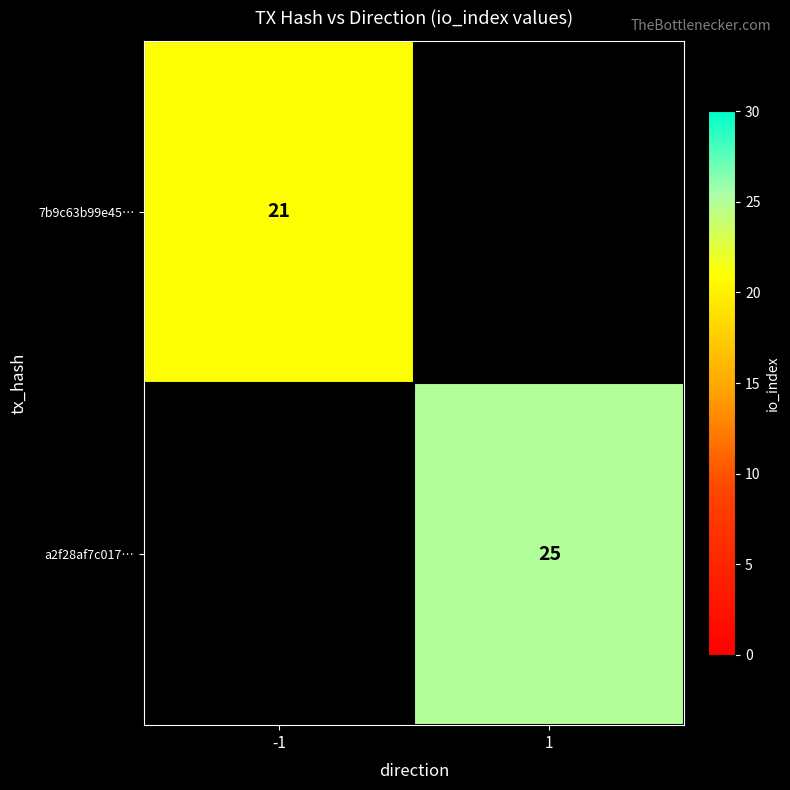

The a2f28af7c017… series shows 37 at 1. True or false?

False